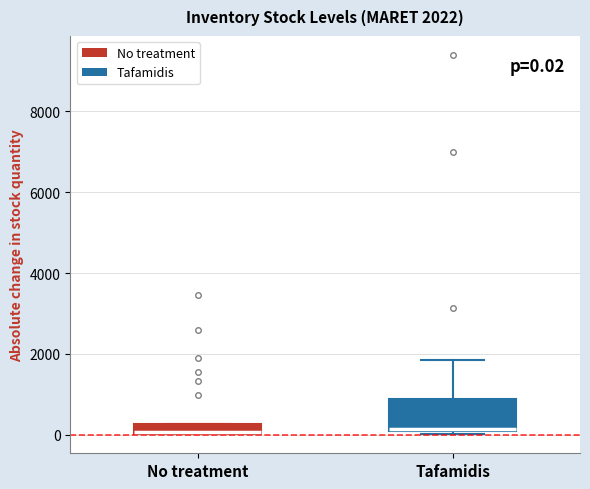

Comparing the boxes themselves (not the whiskers), which one is the tallest?

Tafamidis